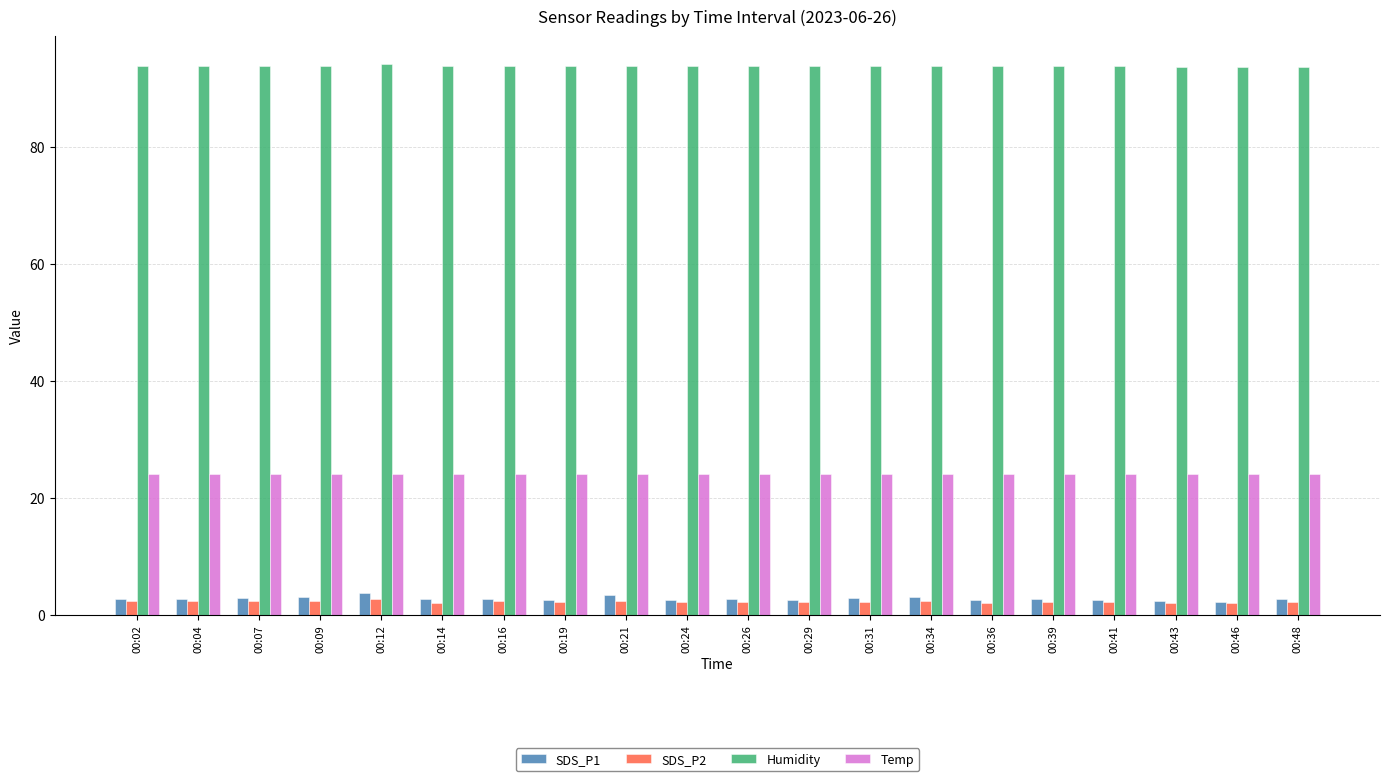

True or false: SDS_P2 has a value of 2.1 at 00:39.

True